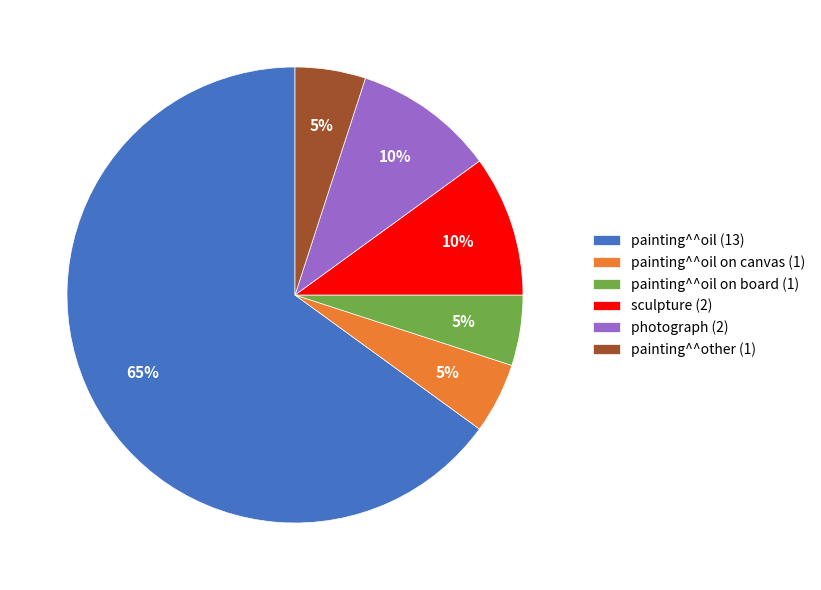

The painting^^oil on canvas (1) slice represents 5% of the pie. True or false?

True